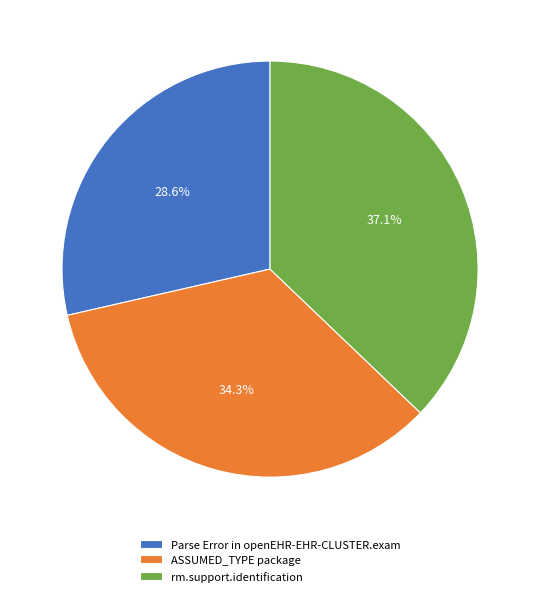

How many segments does this pie chart have?

3